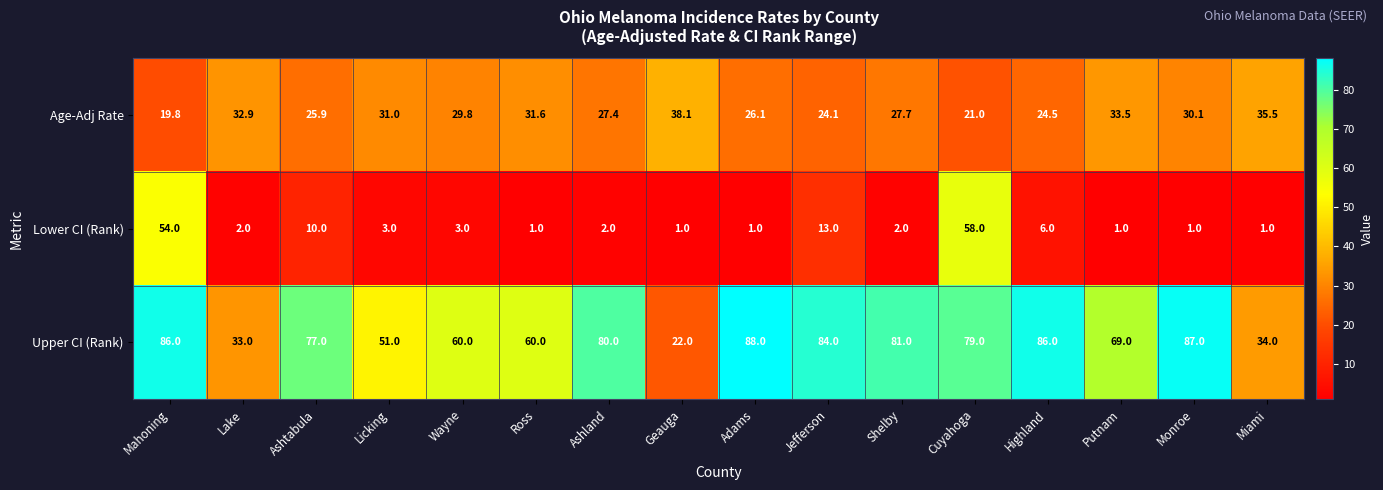

At which label does Upper CI (Rank) reach its peak?

Adams